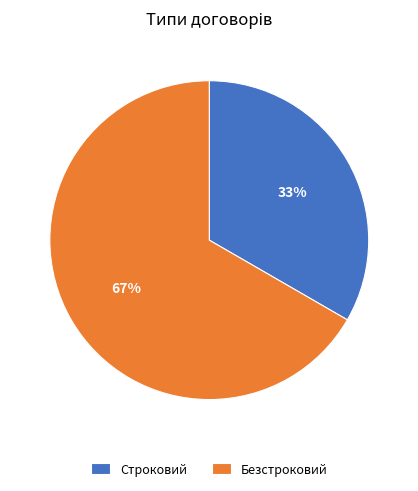

Approximately how many times larger is the value at Строковий compared to Безстроковий?

0.5